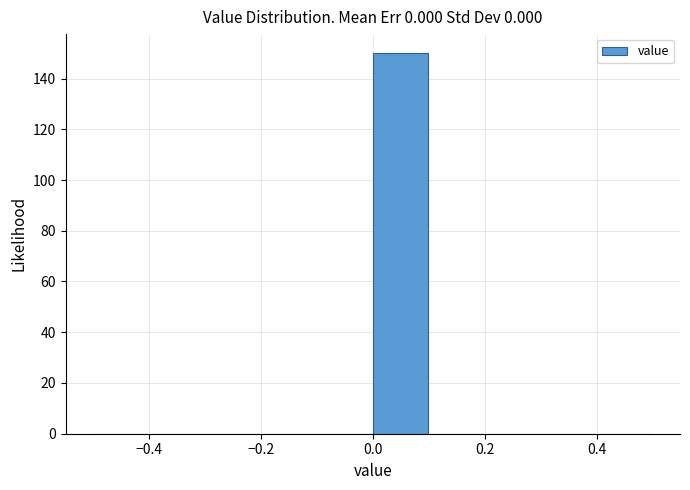

Over which range of the x-axis is the bar tallest?

0.0 to 0.1